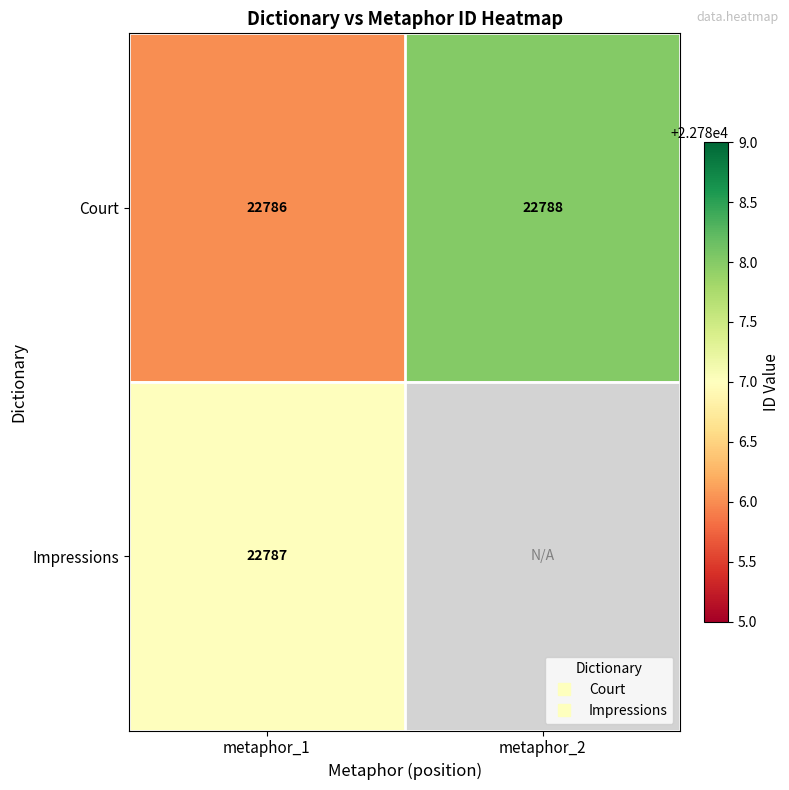

Which series has the largest total across all categories?

Court